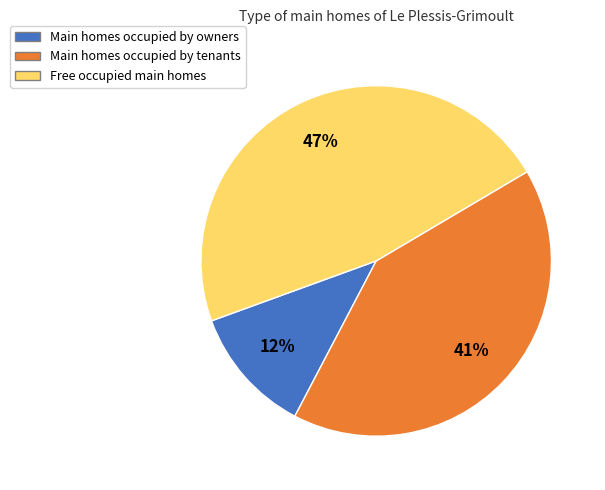

What is the ratio of the value at Main homes occupied by tenants to the value at Free occupied main homes?

0.9